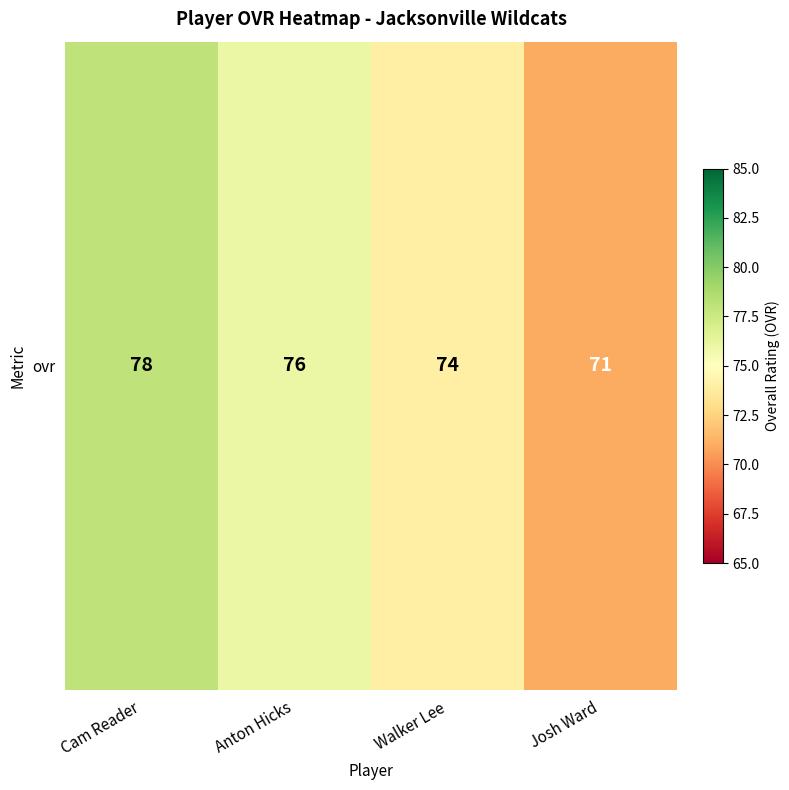

Between Josh Ward and Walker Lee, which is larger?

Walker Lee